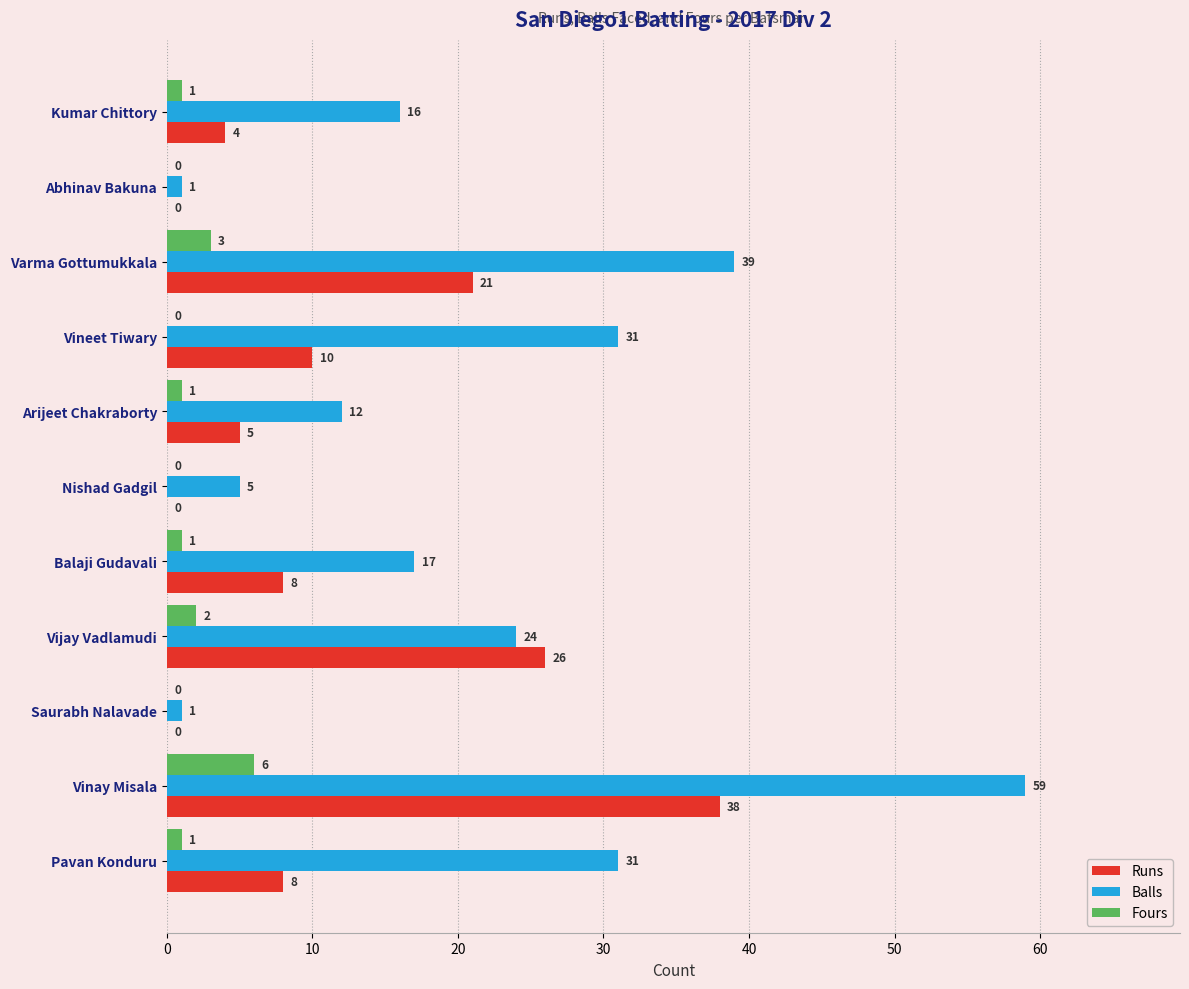

The value of Balls at Vineet Tiwary is 52. True or false?

False